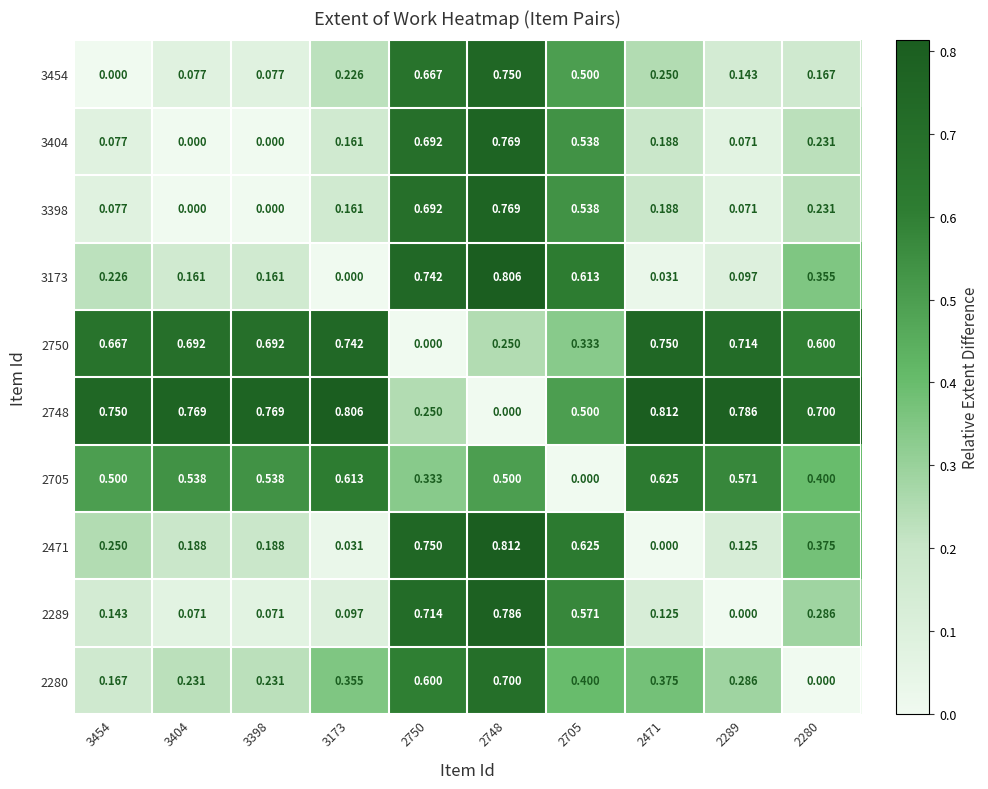

Is the value of 2280 at 3173 greater than the value of 3398 at 2750?

No